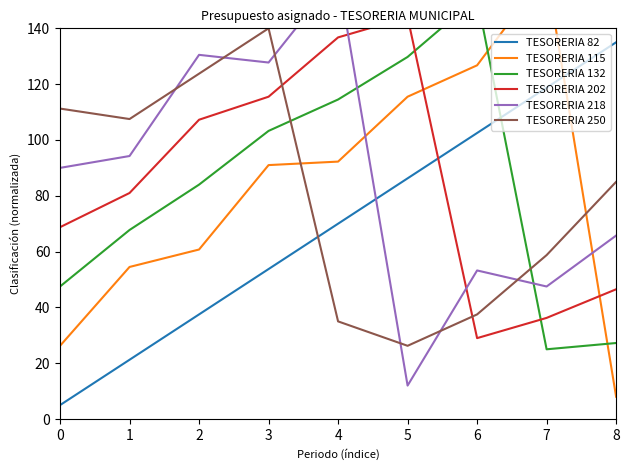

How many lines are shown in the chart?

6